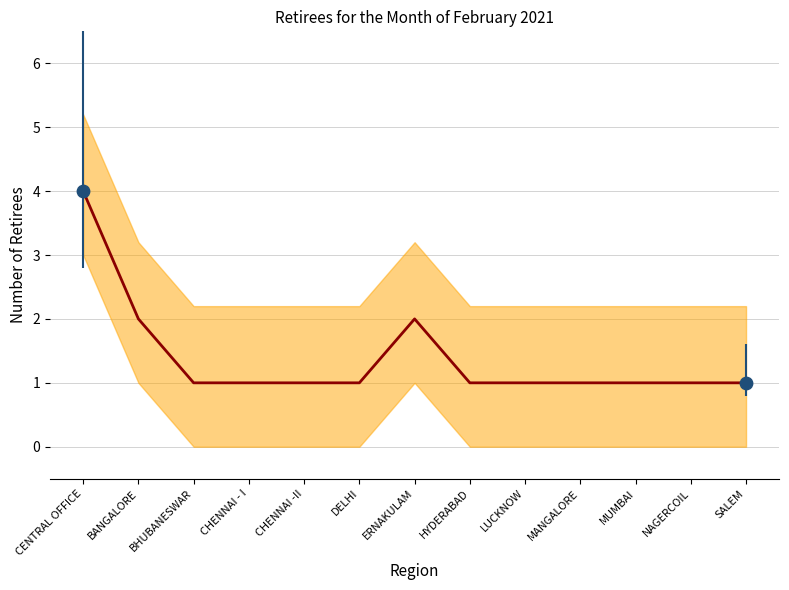

What is the change in value from ERNAKULAM to NAGERCOIL?

-1